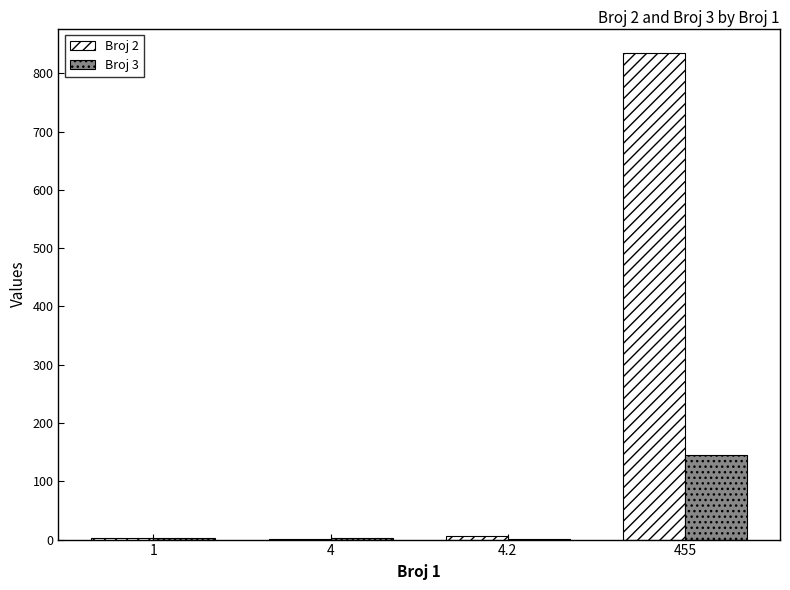

Which series has the widest spread of values?

Broj 2